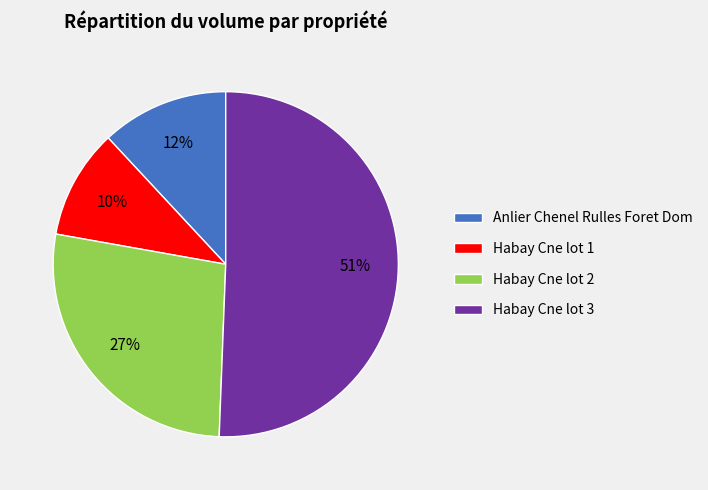

Do Habay Cne lot 3 and Habay Cne lot 1 together represent more than half of the pie?

Yes